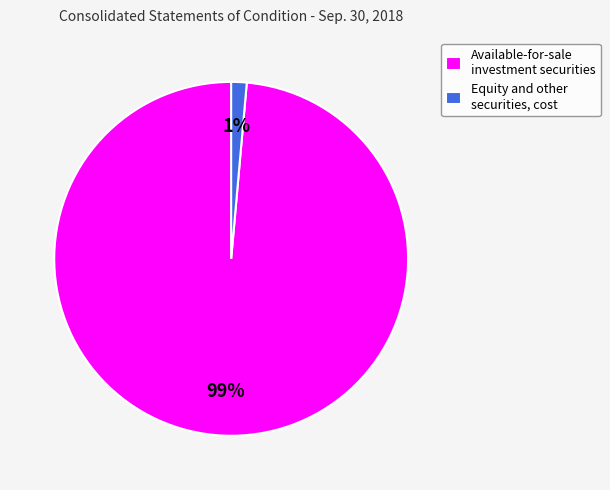

Do Equity and other securities, cost and Available-for-sale investment securities together represent more than half of the pie?

Yes